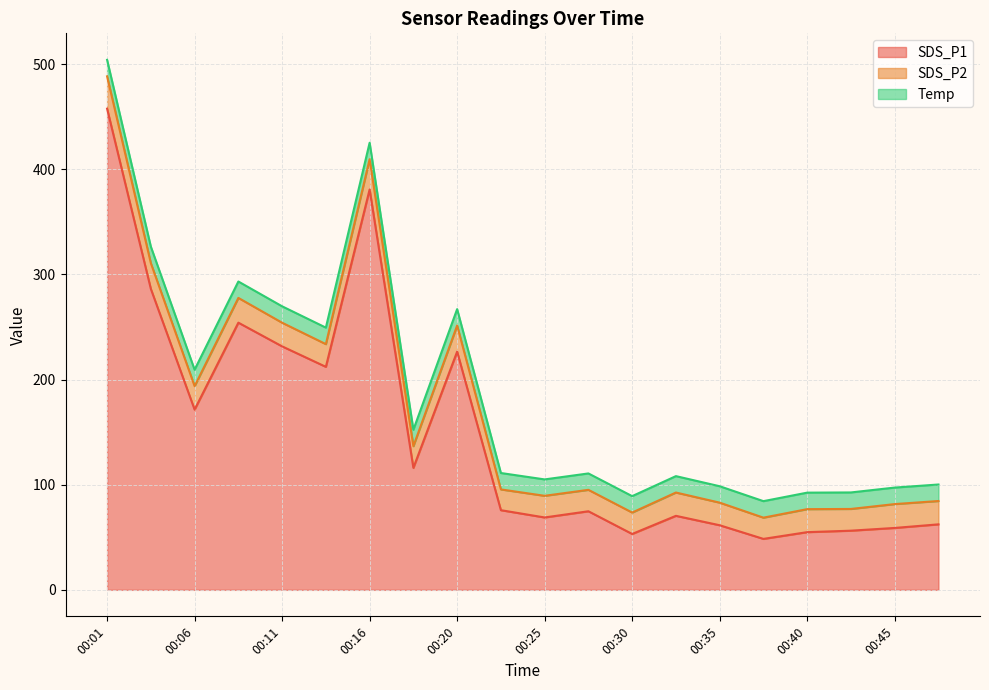

What is the value of the SDS_P1 point at the 4th from the left?

254.2